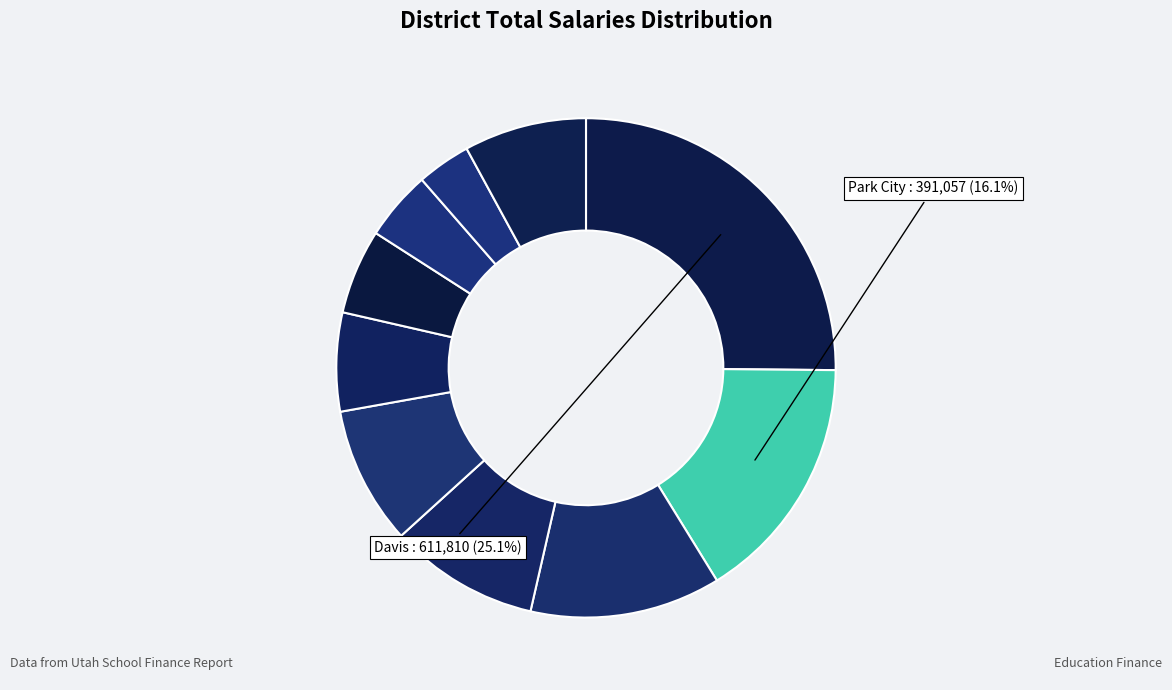

Which category has the smallest portion of the pie?

Daggett District